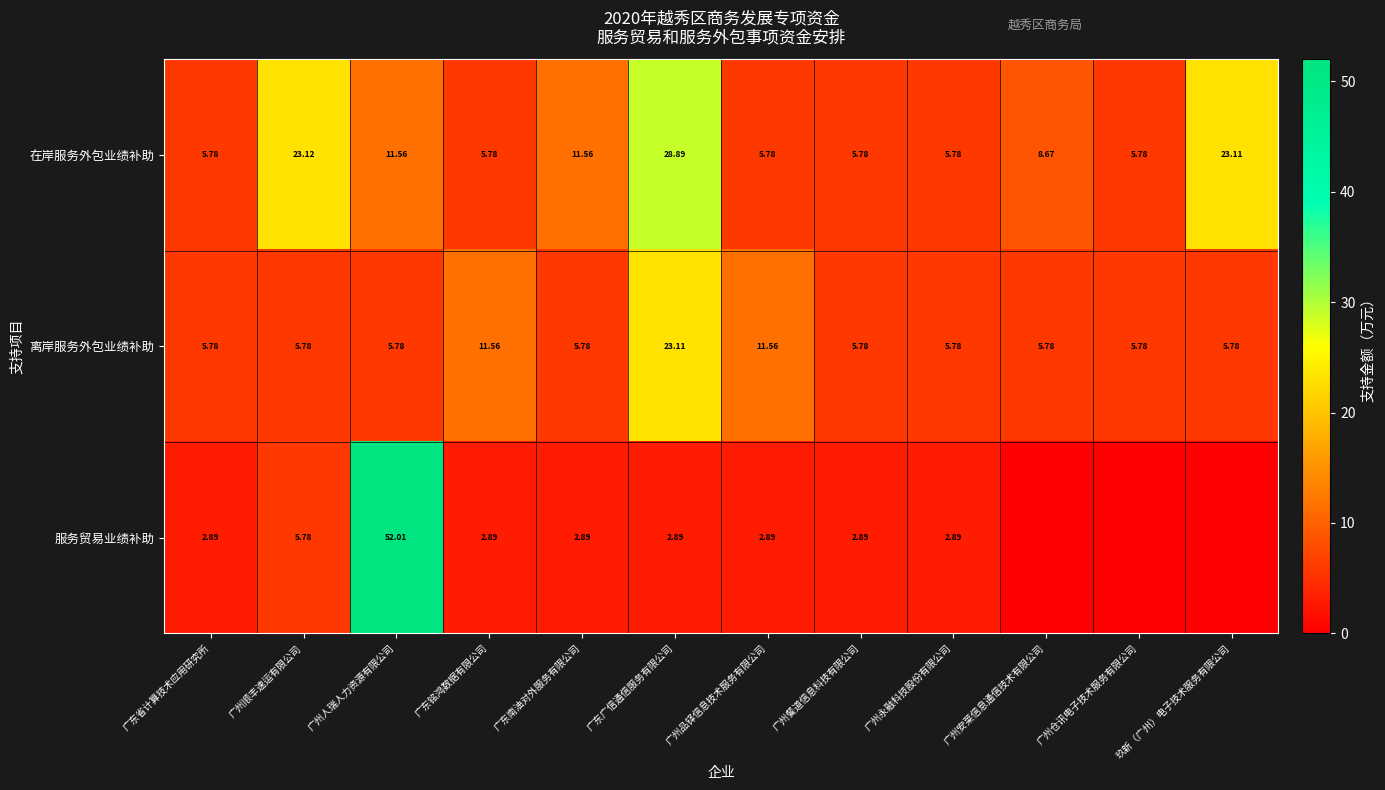

Which series changed the most between 广东广信通信服务有限公司 and 广州永融科技股份有限公司?

在岸服务外包业绩补助